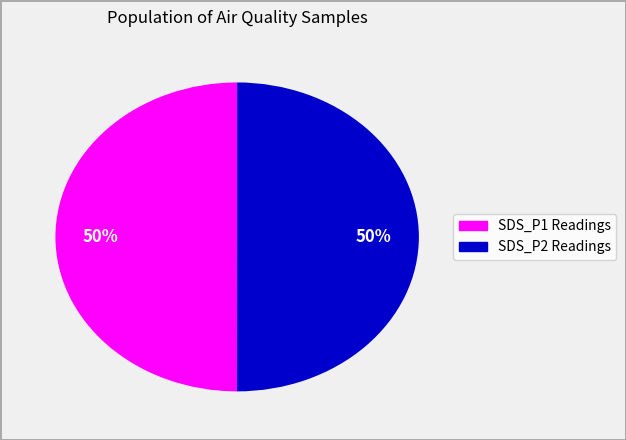

Do SDS_P1 Readings and SDS_P2 Readings together represent more than half of the pie?

Yes